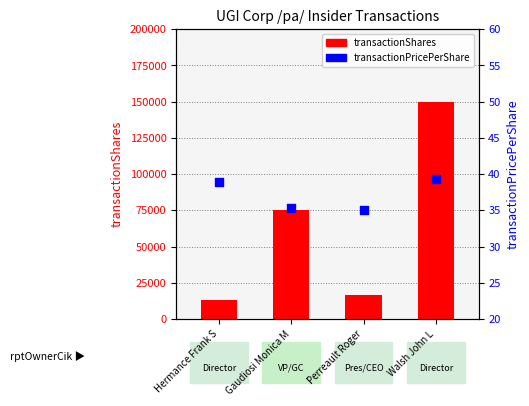

Is the value of transactionPricePerShare at Walsh John L greater than the value of transactionShares at Perreault Roger?

No